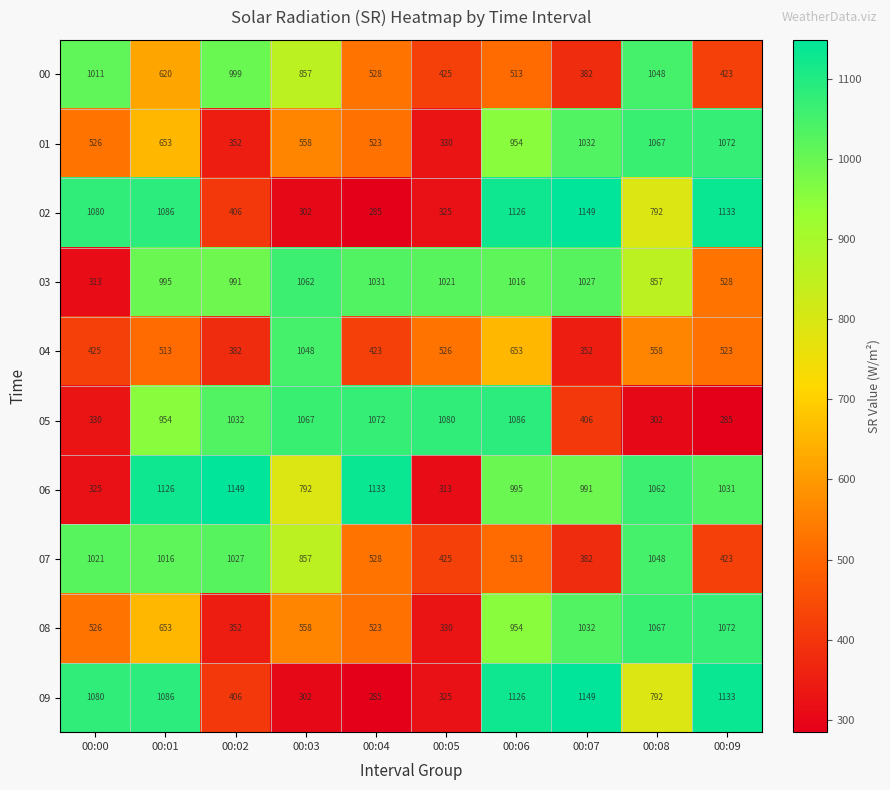

What is the difference between the maximum and minimum values in the 09 series?

864